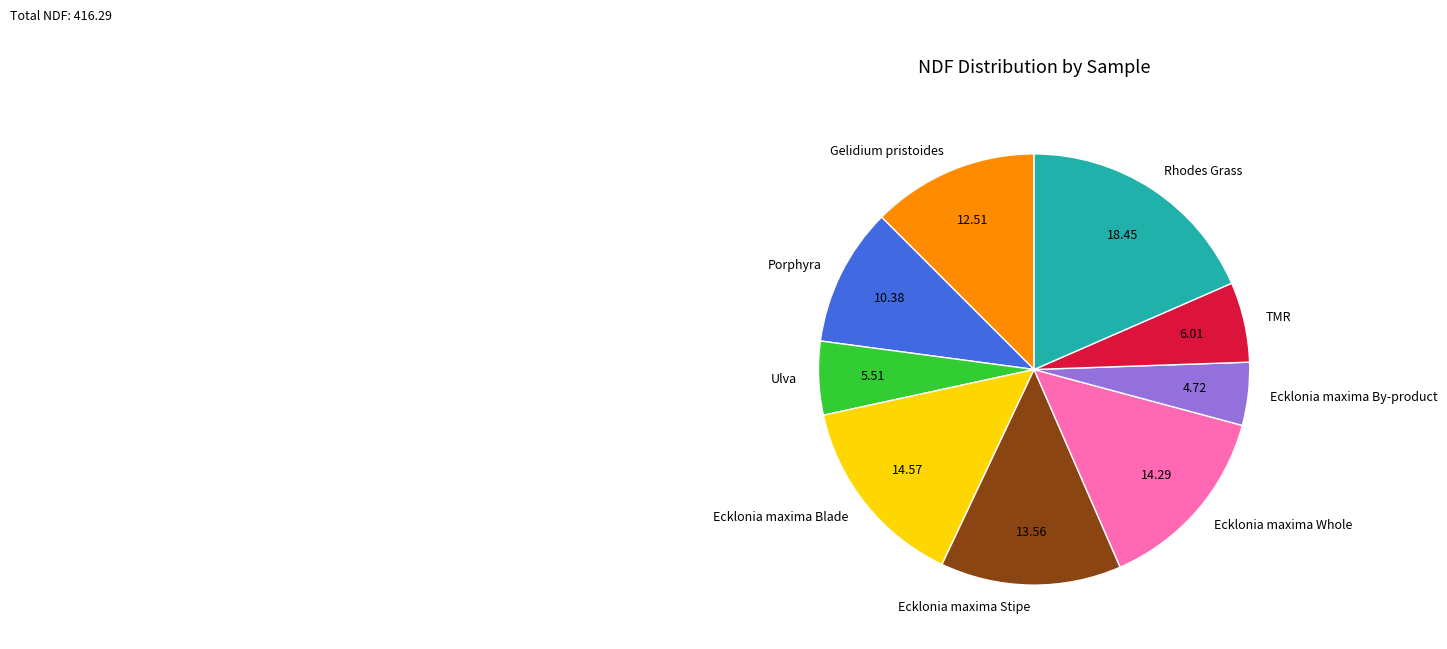

How many segments does this pie chart have?

9